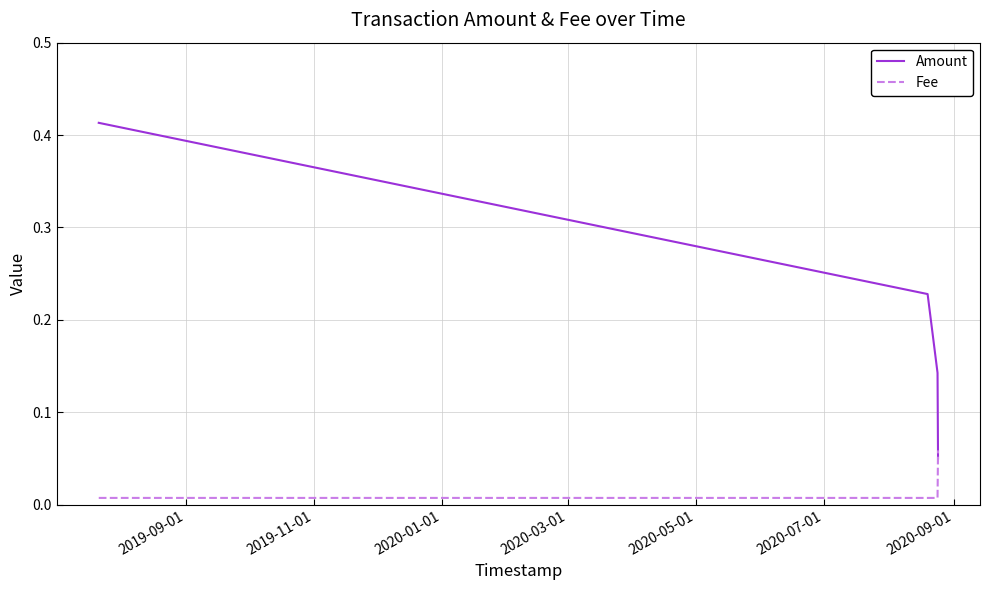

How many Amount values are between 0 and 1?

4